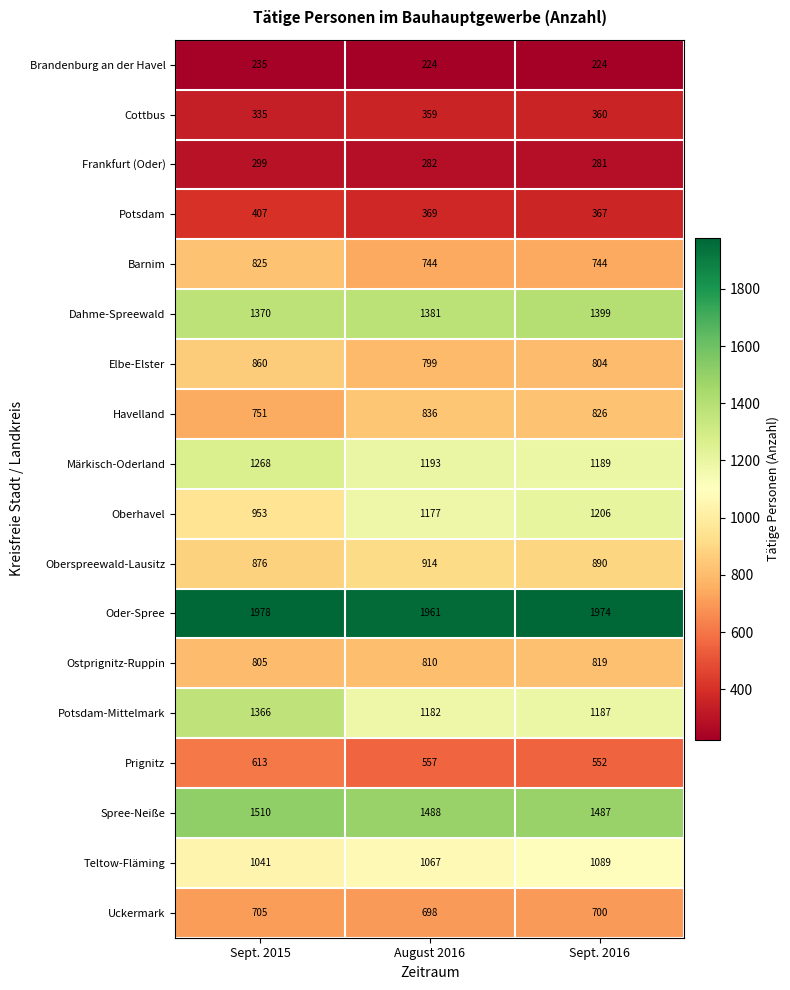

What is the greatest value displayed?

1978